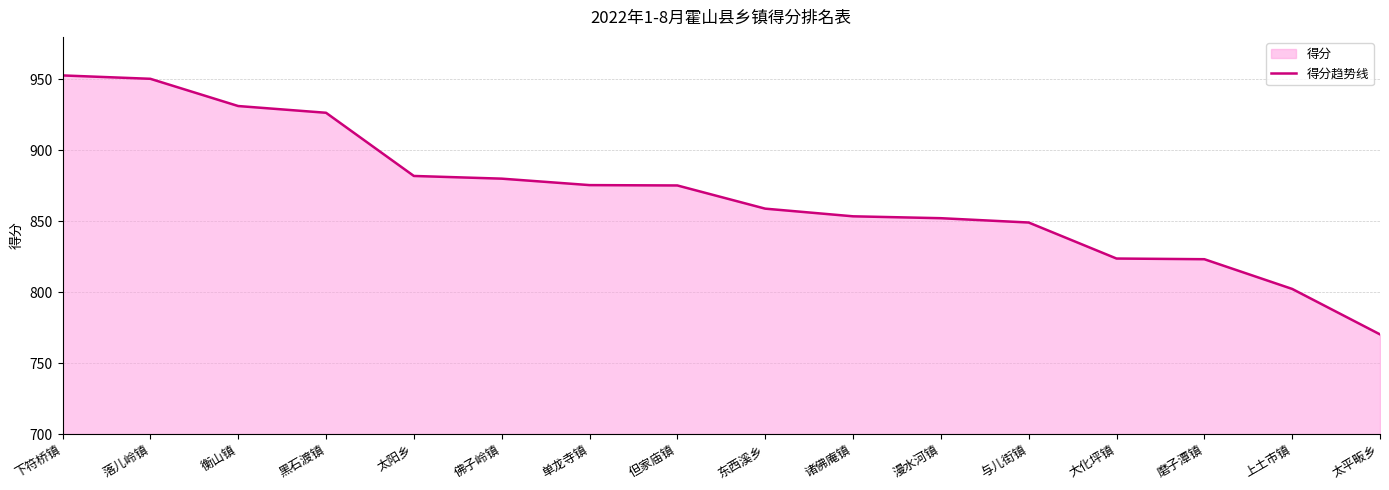

Rank the categories by value from lowest to highest.

太平畈乡, 上土市镇, 磨子潭镇, 大化坪镇, 与儿街镇, 漫水河镇, 诸佛庵镇, 东西溪乡, 但家庙镇, 单龙寺镇, 佛子岭镇, 太阳乡, 黑石渡镇, 衡山镇, 落儿岭镇, 下符桥镇